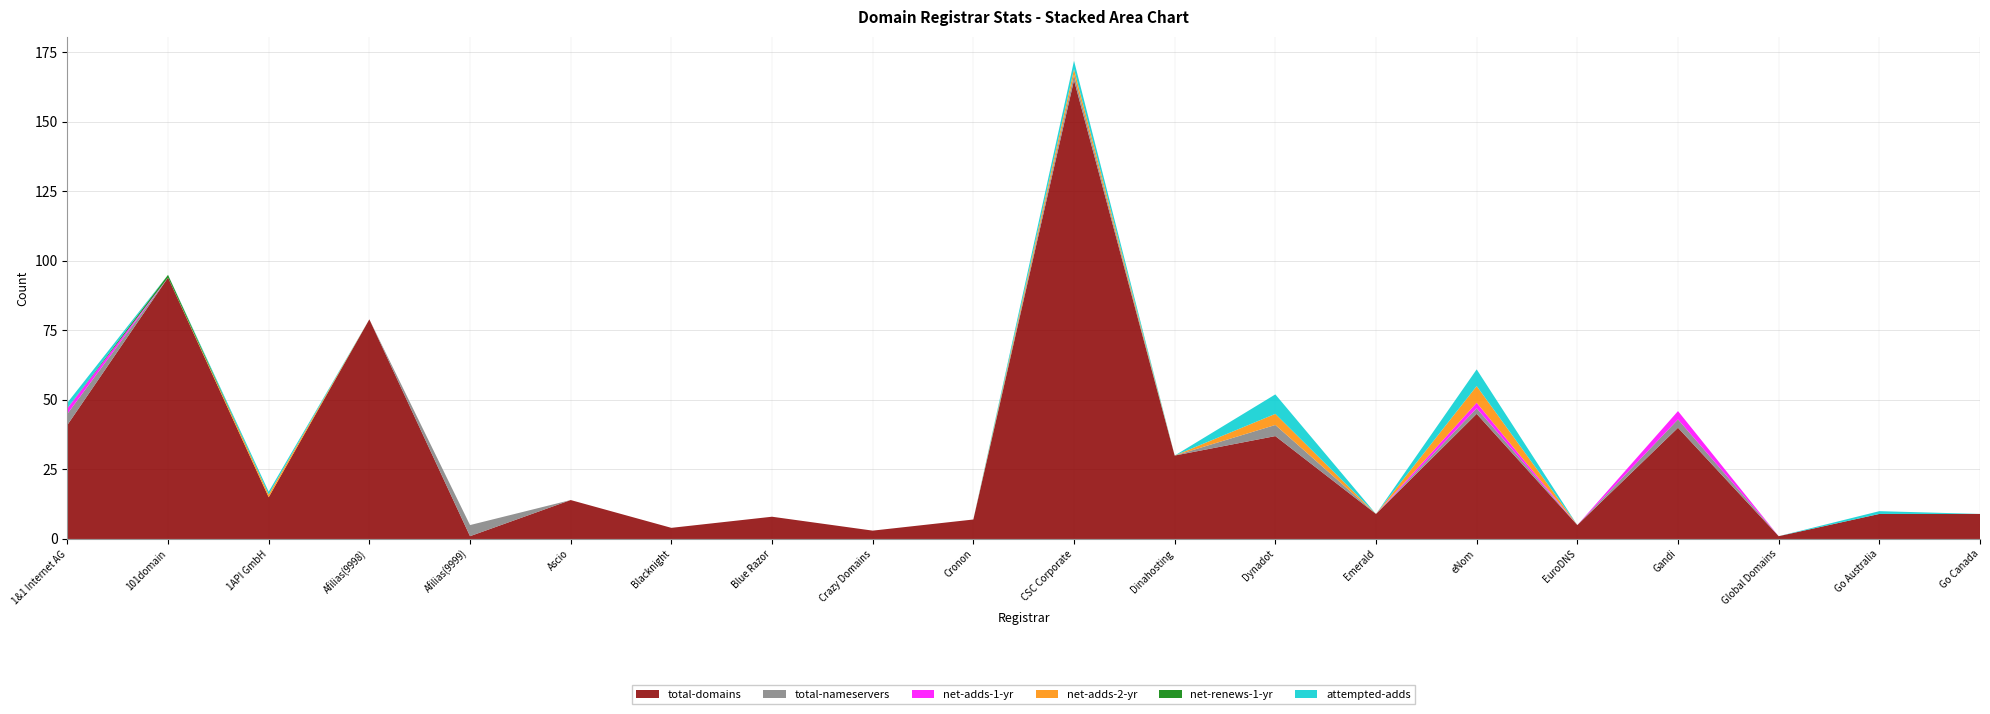

Reading left to right, transcribe all the data shown in this chart.

total-domains: 41	94	15	79	1	14	4	8	3	7	165	30	37	9	45	5	40	1	9	9
total-nameservers: 4	0	0	0	4	0	0	0	0	0	2	0	4	0	2	0	3	0	0	0
net-adds-1-yr: 2	0	0	0	0	0	0	0	0	0	0	0	0	0	2	0	3	0	0	0
net-adds-2-yr: 0	0	1	0	0	0	0	0	0	0	2	0	4	0	6	0	0	0	0	0
net-renews-1-yr: 0	1	0	0	0	0	0	0	0	0	0	0	0	0	0	0	0	0	0	0
attempted-adds: 2	0	1	0	0	0	0	0	0	0	3	0	7	0	6	0	0	0	1	0